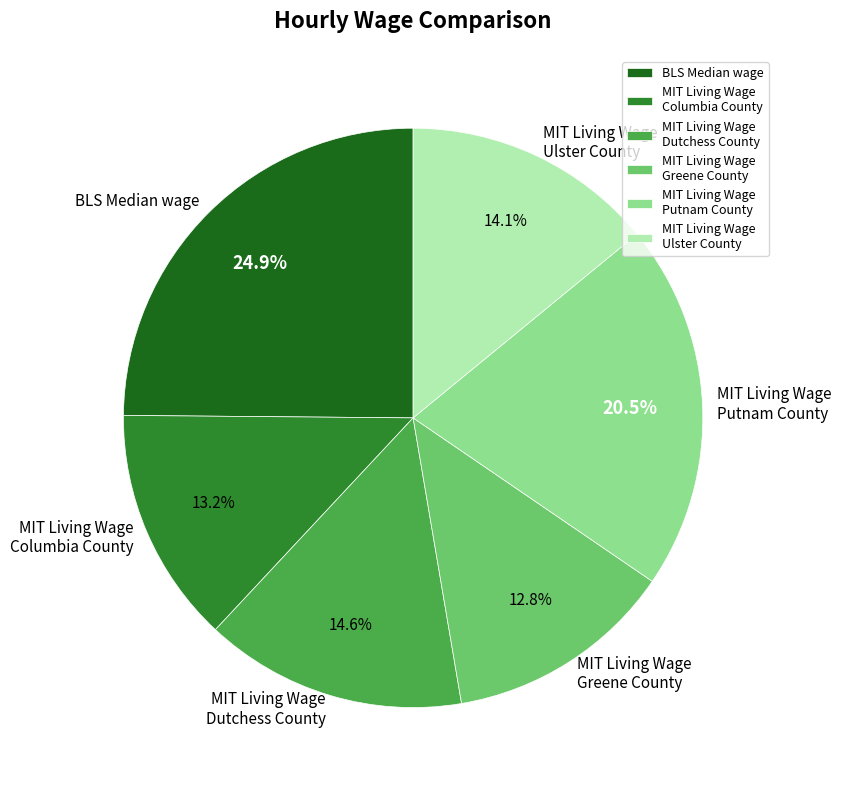

Is there a majority slice in this chart?

No